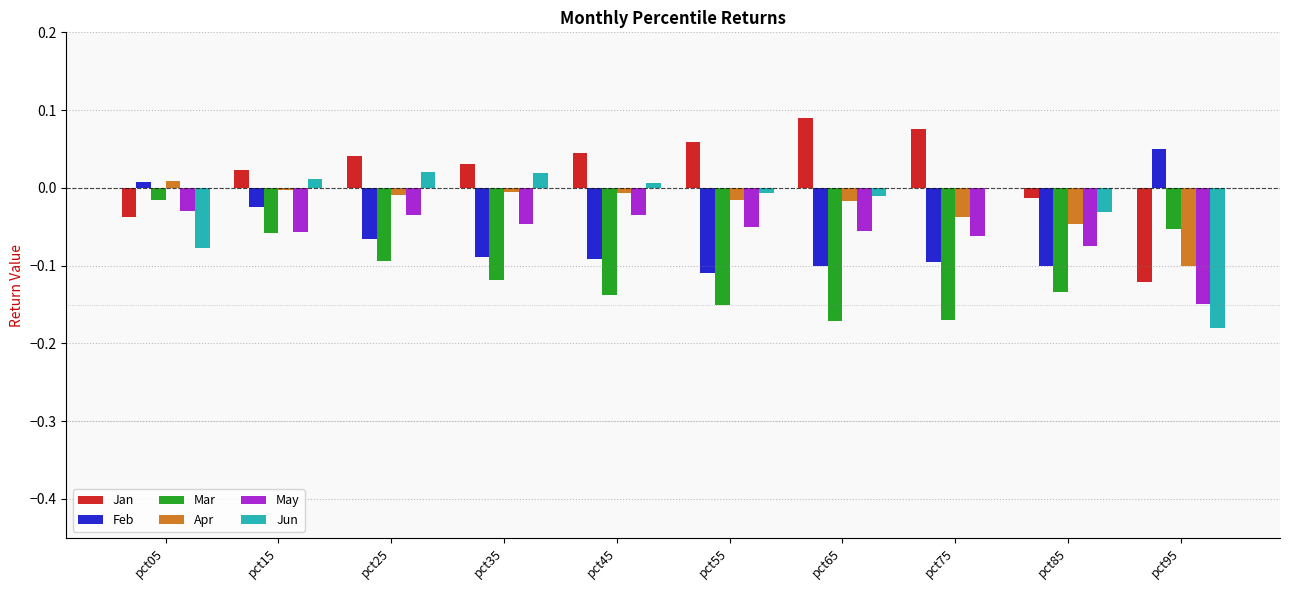

The value of May at pct75 is -0.0. True or false?

False